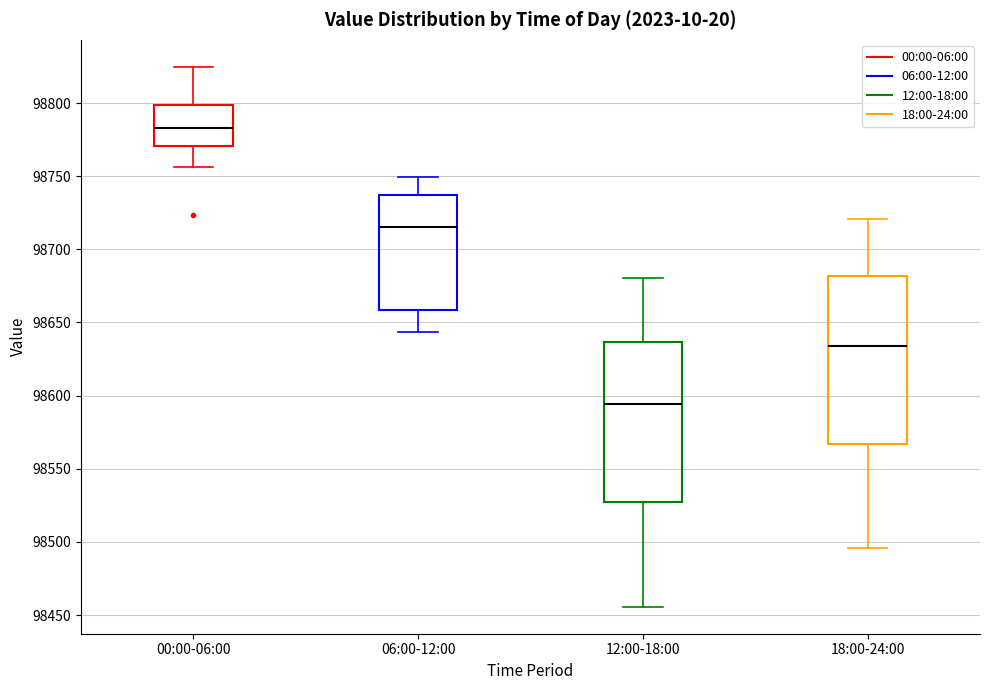

Where does the median line of the box for 18:00-24:00 sit on the y-axis? The values are not printed on the chart, so give them approximately, as read against the axis.

98635